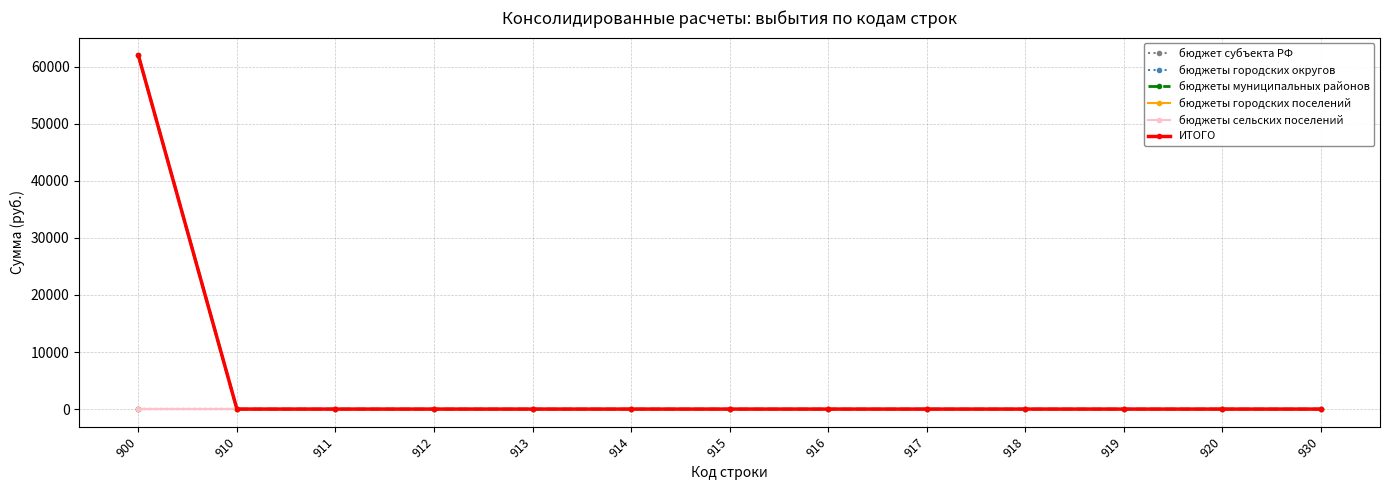

How many lines are shown in the chart?

6